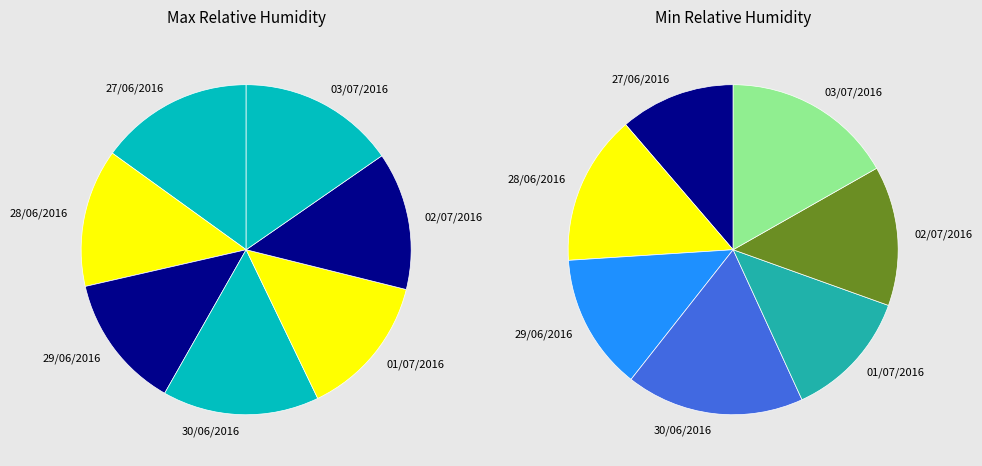

To the nearest percent, what portion does 03/07/2016 represent?

17%